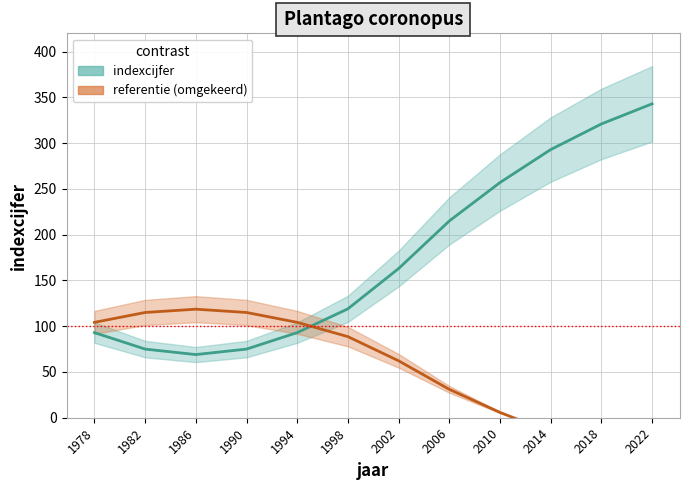

Where do Plantago coronopus (inverted ref) and Plantago coronopus (index) first cross each other?

1994 and 1998